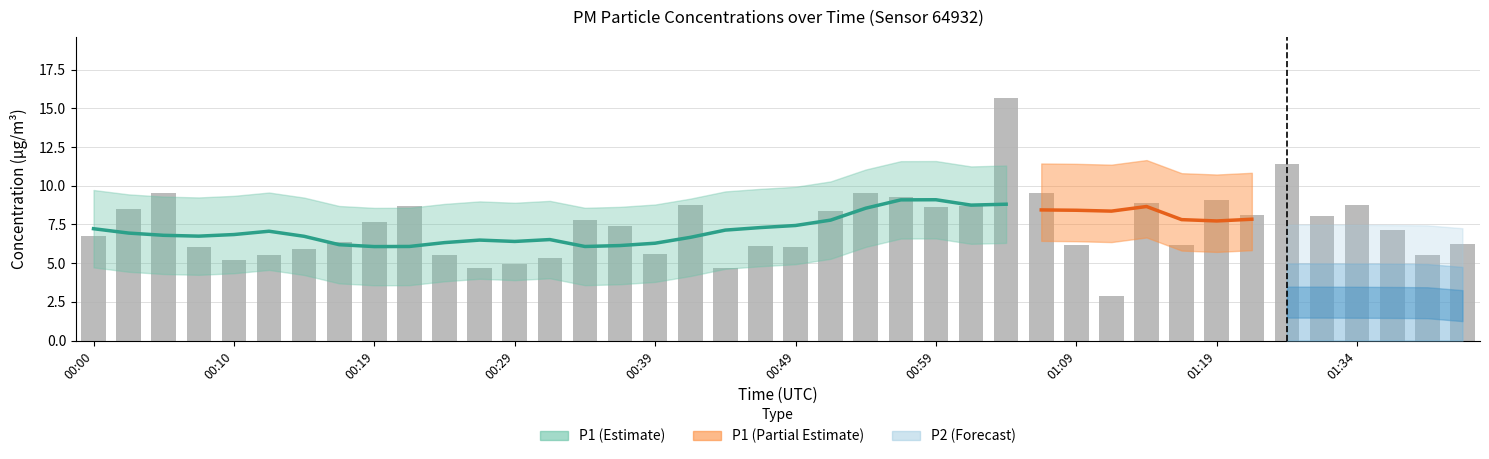

What is the average value?

7.4